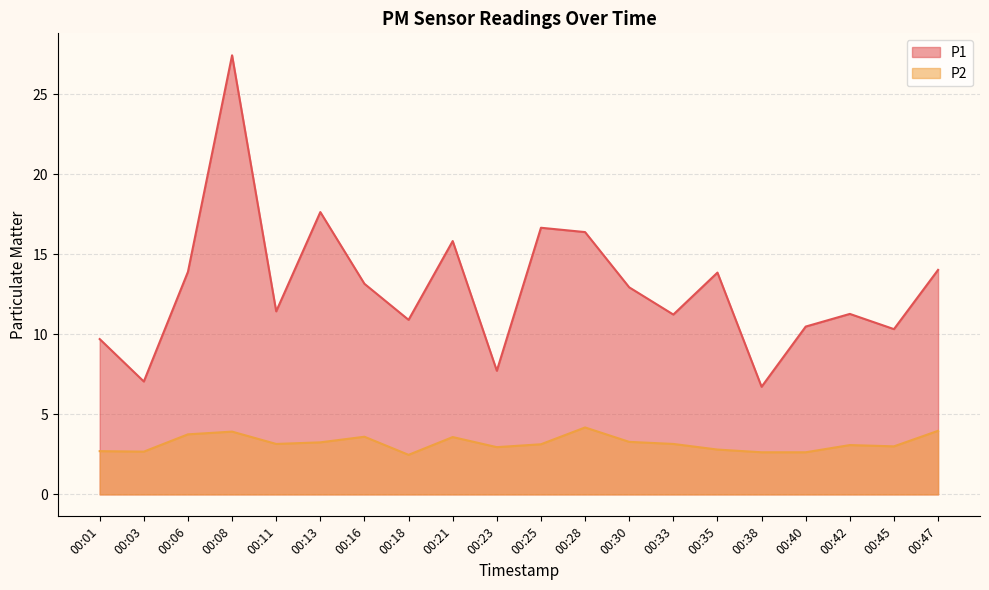

How many data points in P2 are above 3?

12